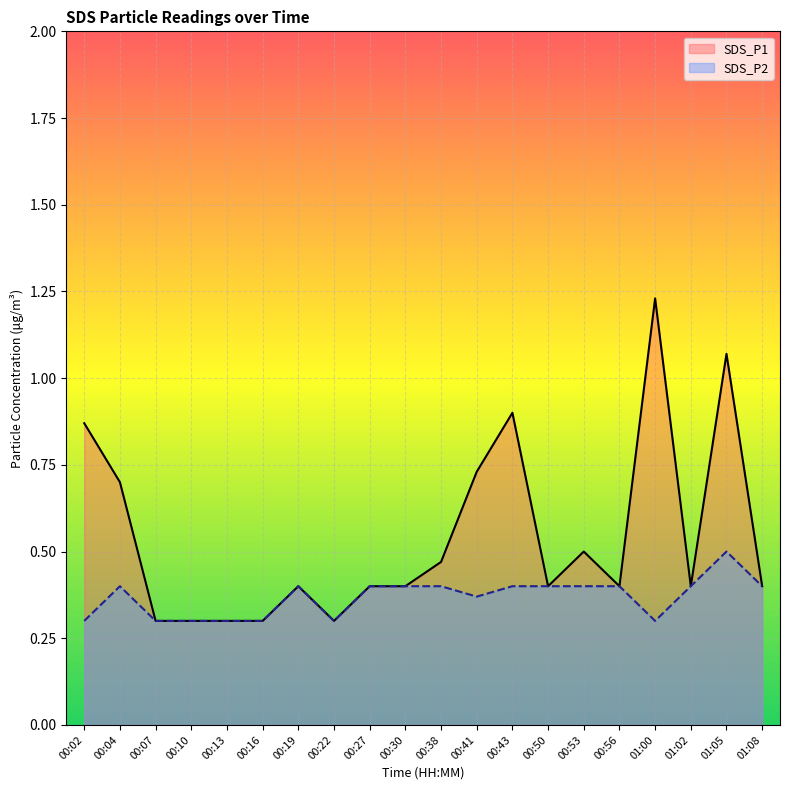

Does the chart display data point markers on the line(s)?

No